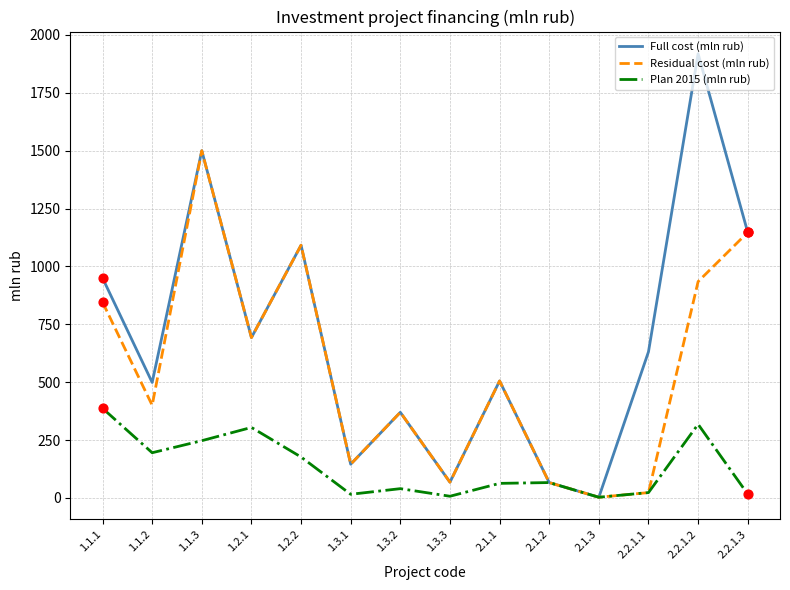

At how many categories does at least one series exceed 1897?

1